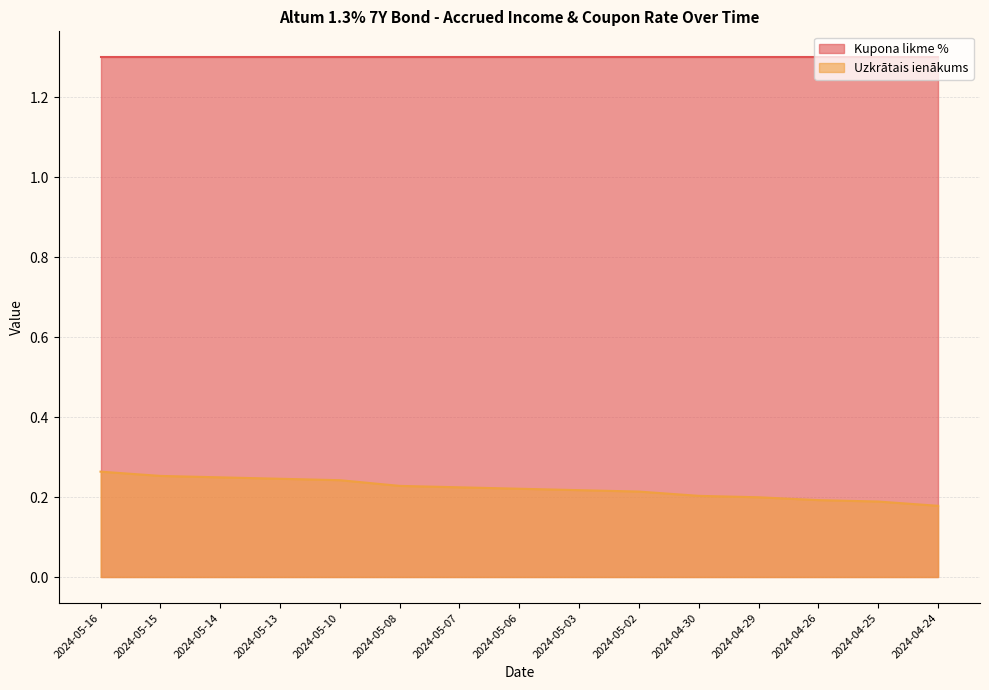

True or false: the data shows 0.2 at 2024-05-10.

True